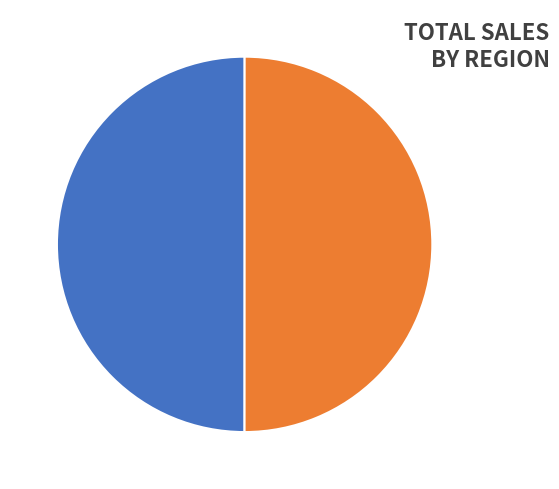

Approximately how many times larger is the value at WA50/000928/19/A/000529 compared to WA50/000928/19/A/000530?

1.0